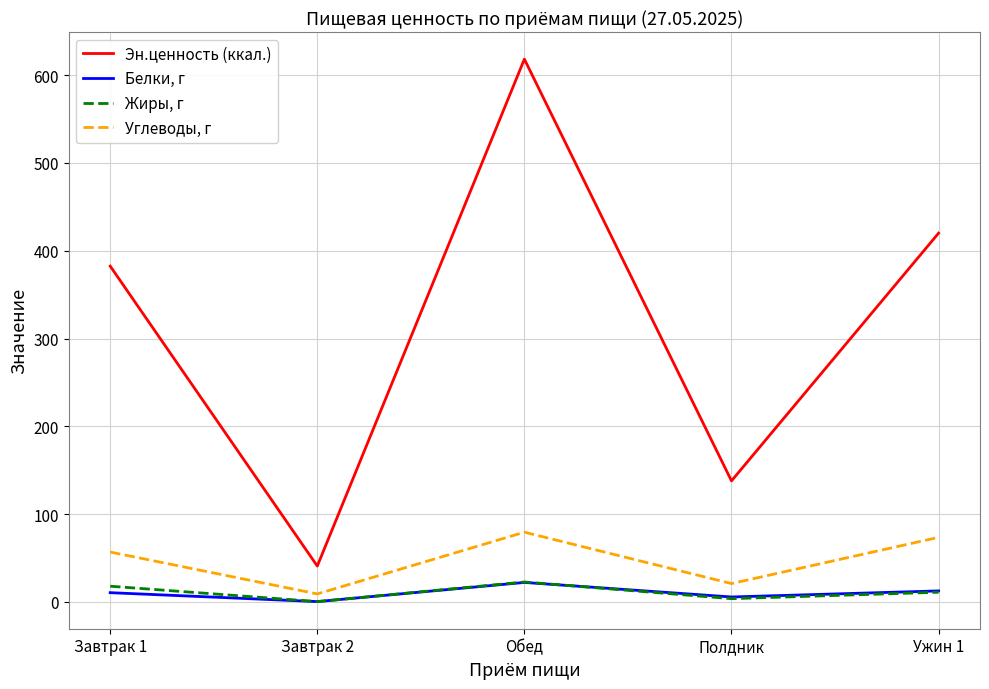

What is the maximum value shown in the chart?

618.3